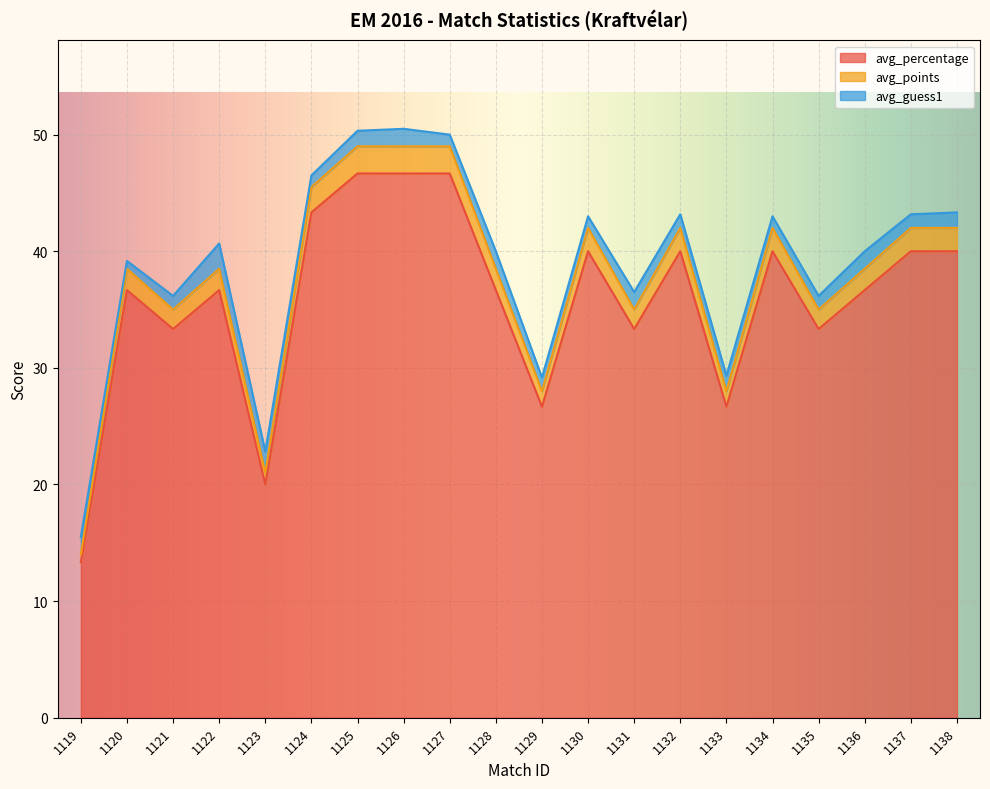

What is the minimum value for avg_percentage?

13.3